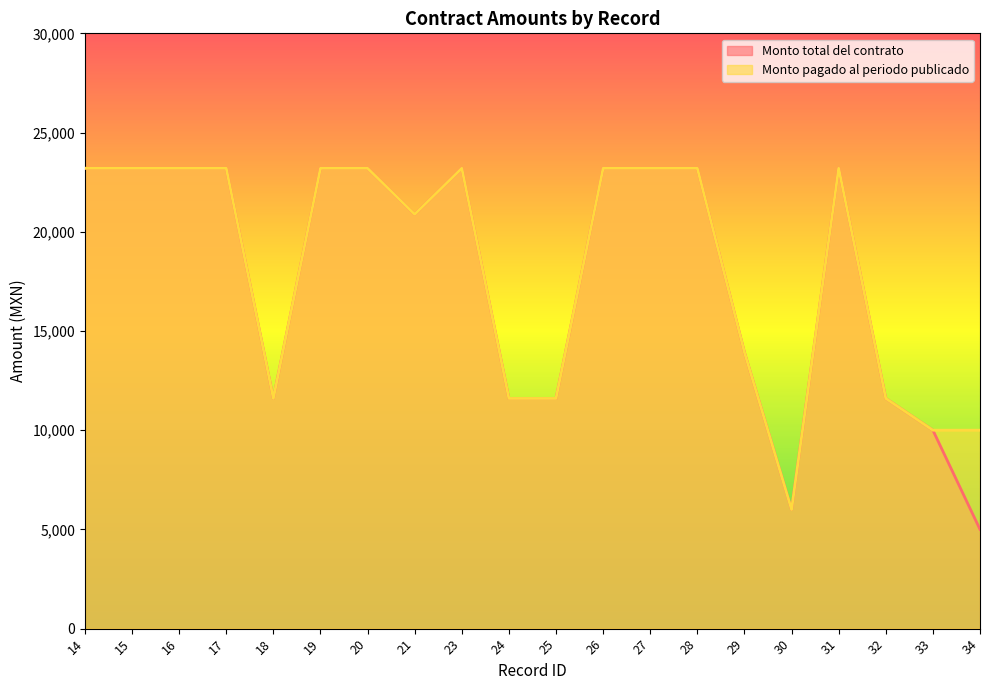

Is it true that Monto total del contrato equals 23200 at 20?

True